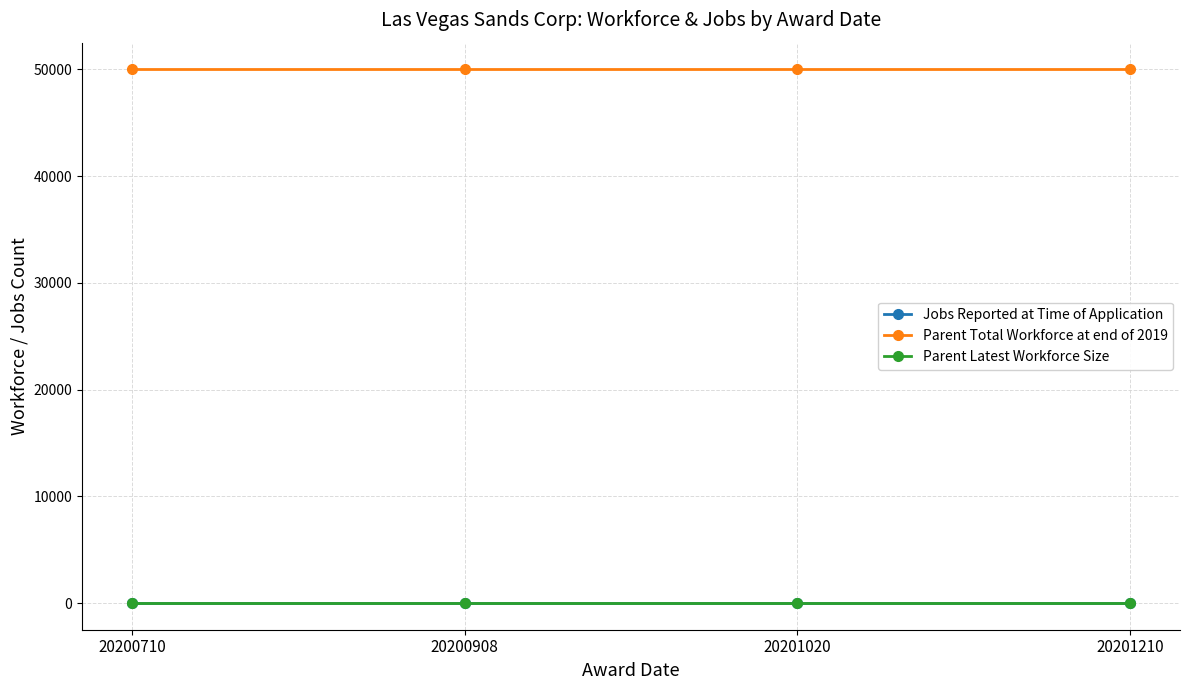

What is the maximum value shown in the chart?

50000